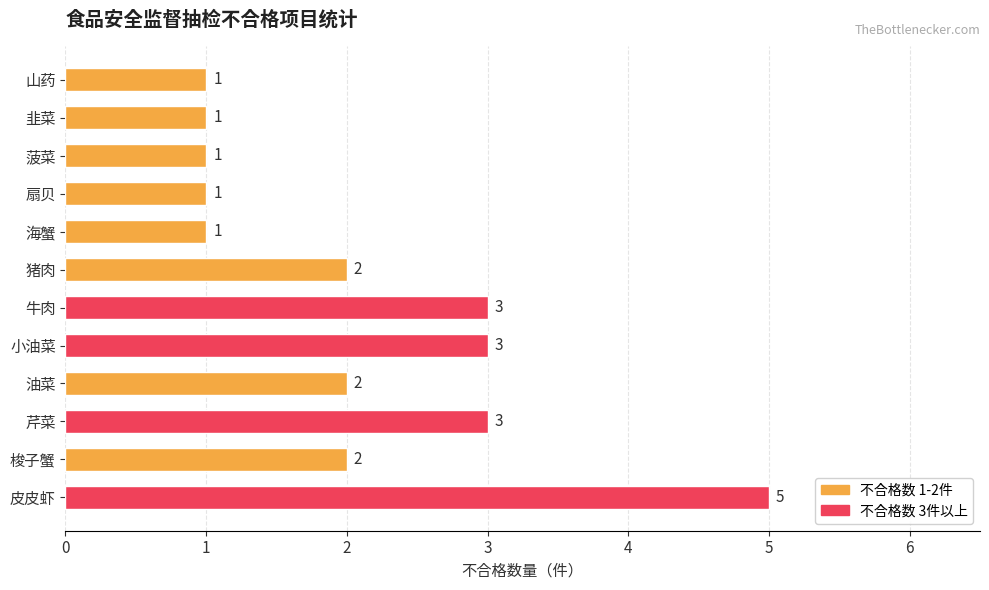

Are the bars grouped side by side (vs. stacked)?

No